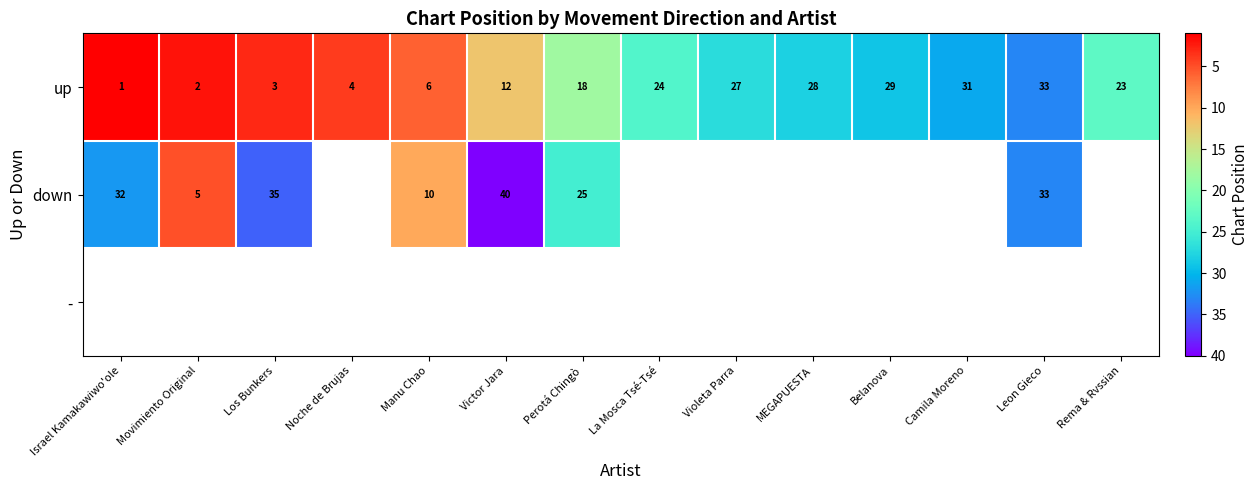

What is the sum of all up values?

241